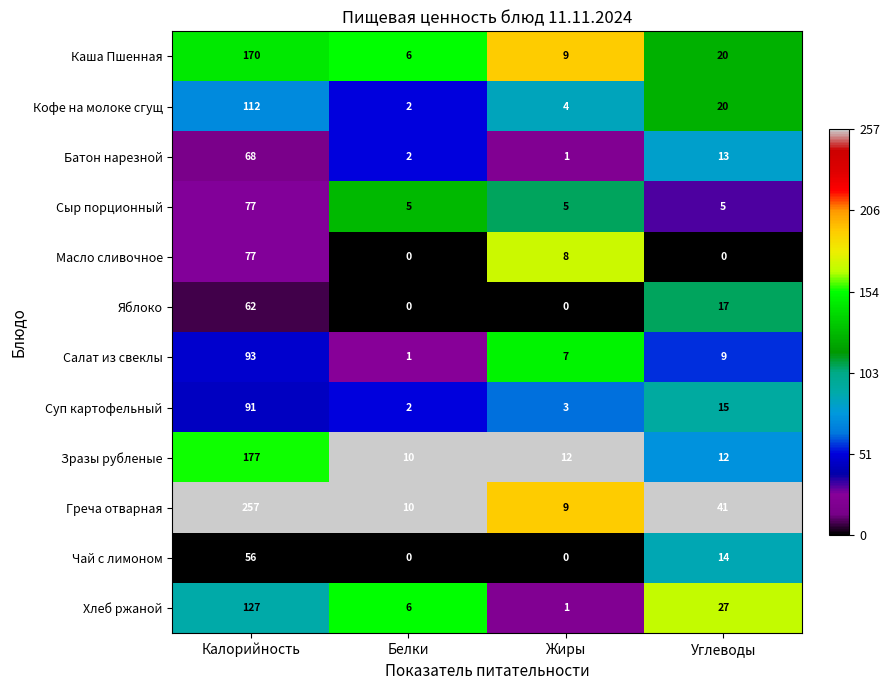

Is the value of Суп картофельный at Белки greater than the value of Яблоко at Калорийность?

No